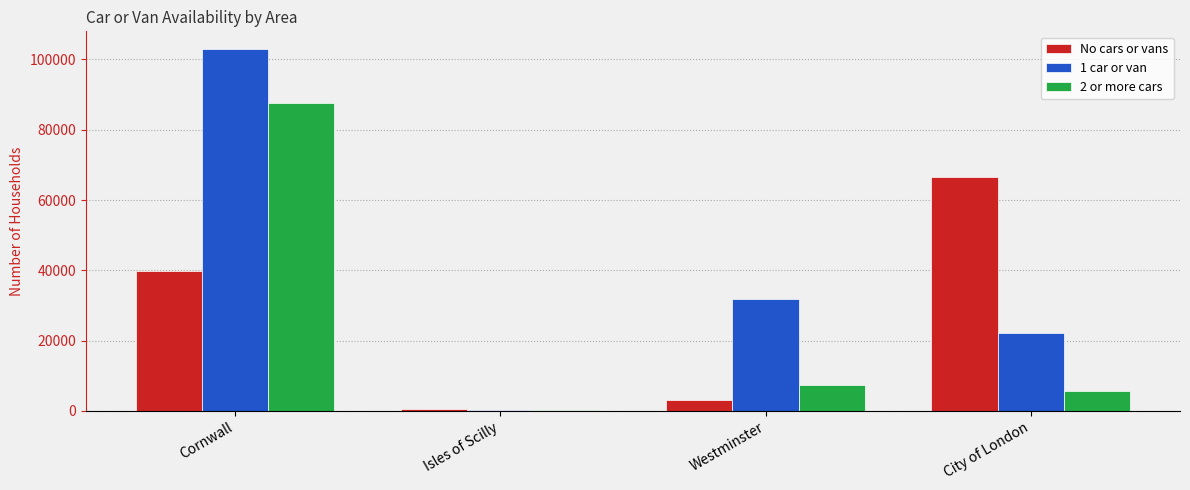

What is the total value across all series at City of London?

94244